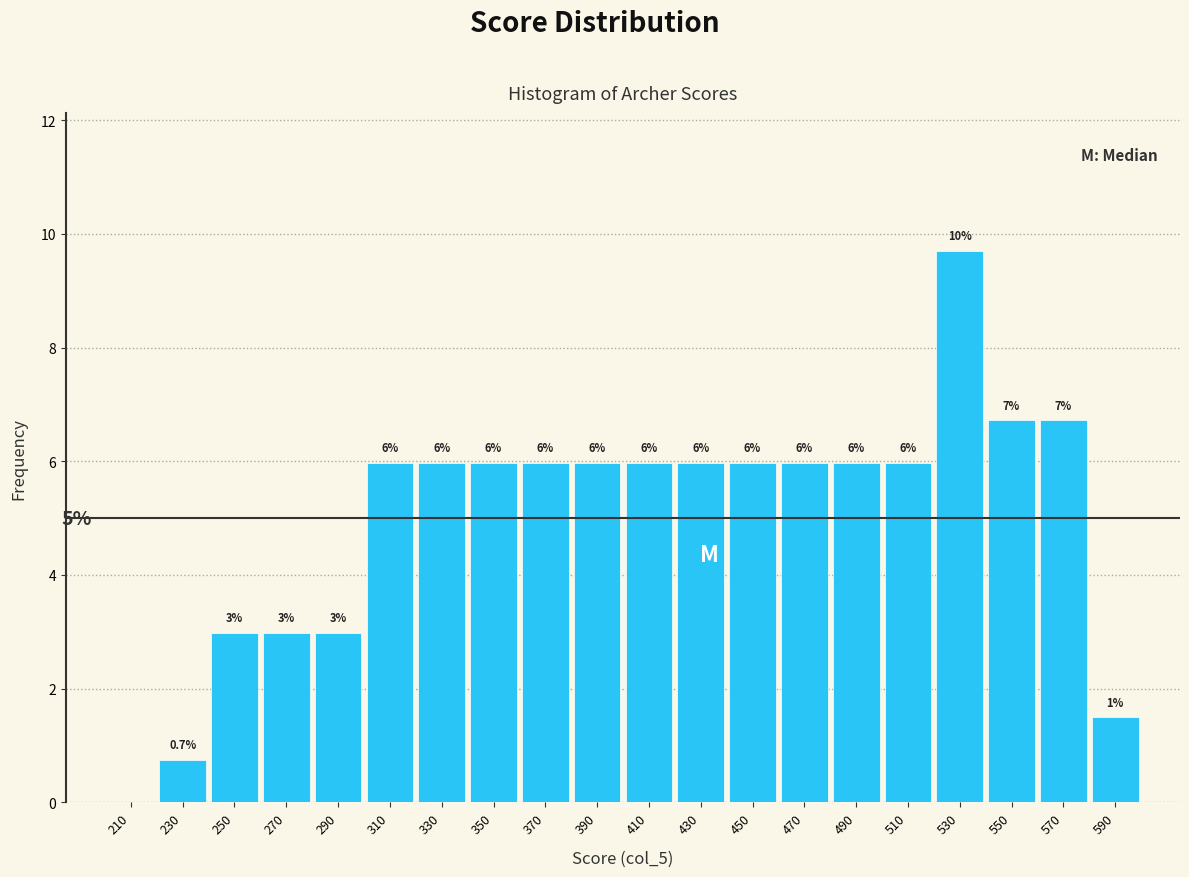

Which range on the x-axis has the tallest bar?

520 to 540